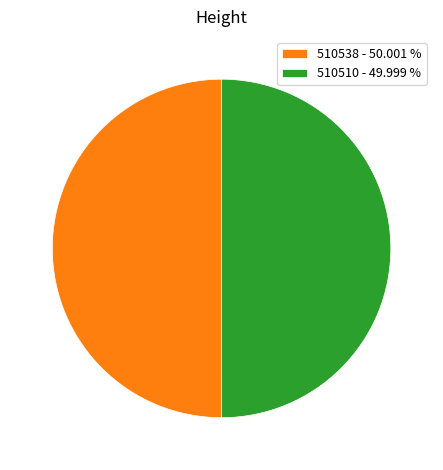

Combined, do 510538 - 50.001 % and 510510 - 49.999 % account for over 50%?

Yes